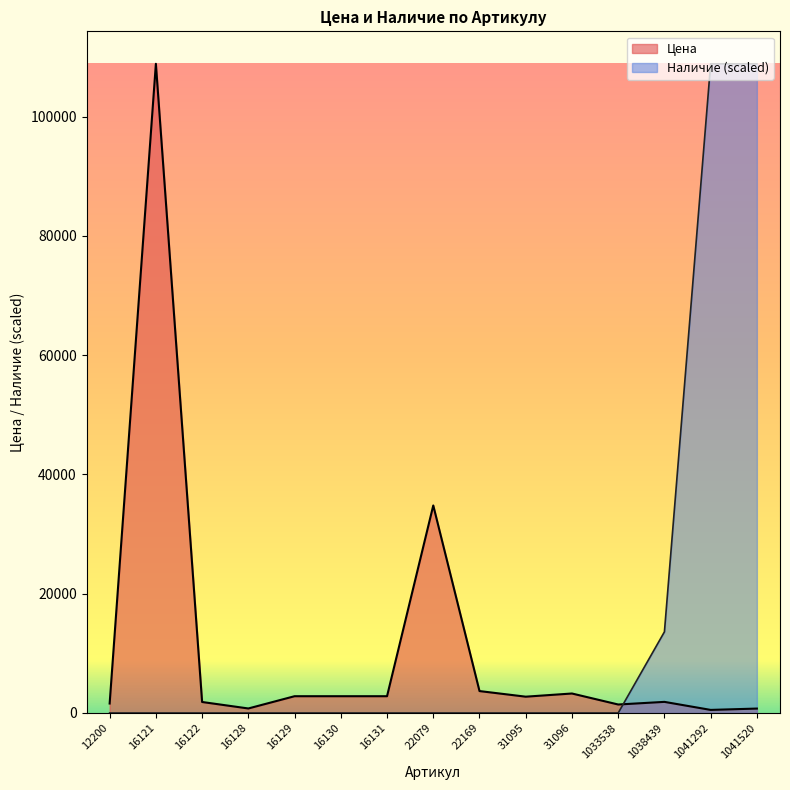

True or false: Цена and Наличие cross at least once.

True